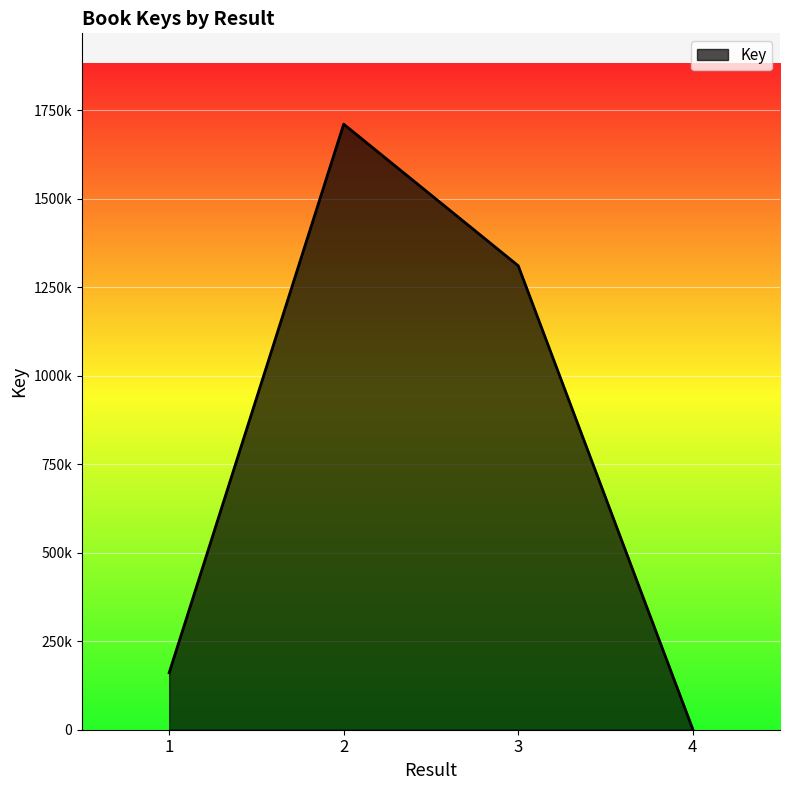

Which label corresponds to the smallest value in the chart?

4